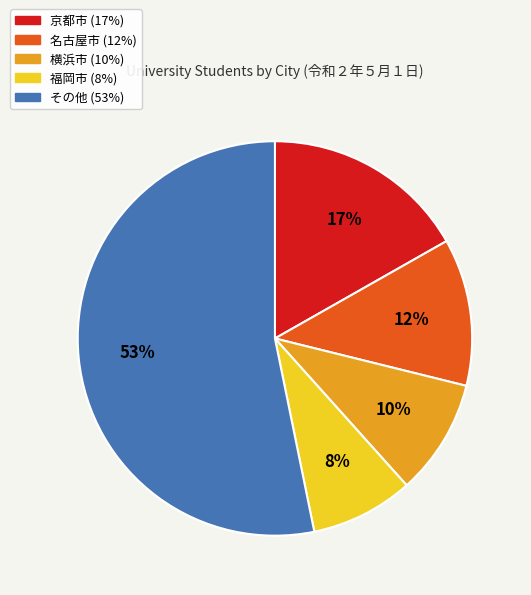

To the nearest percent, what is the average slice percentage?

20%